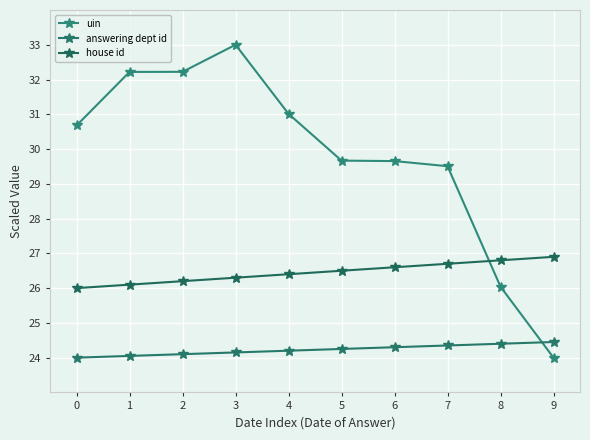

True or false: uin and answering dept id cross at least once.

True